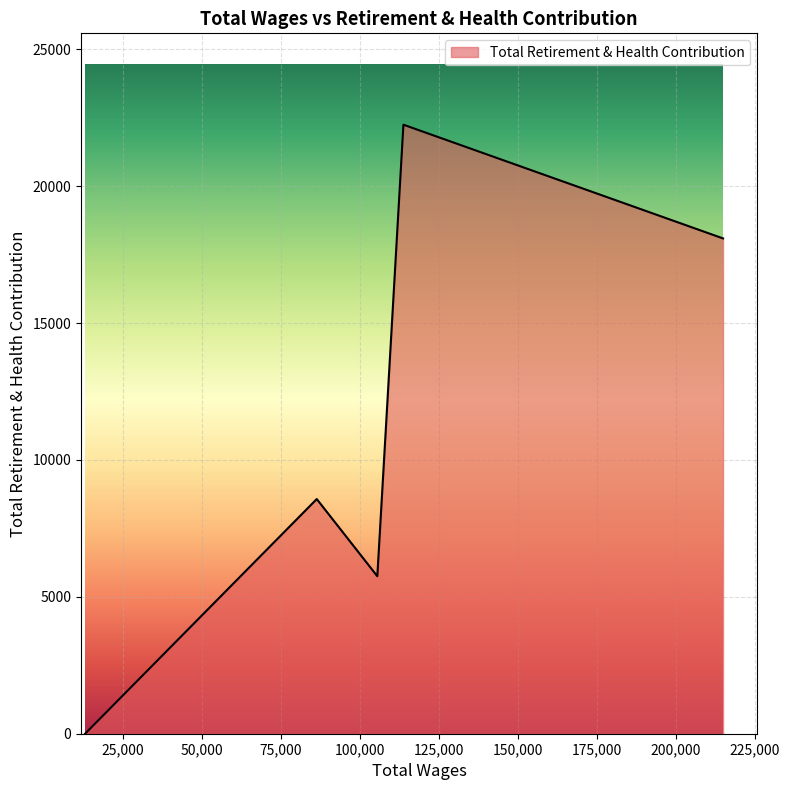

How many values are below 8572?

2